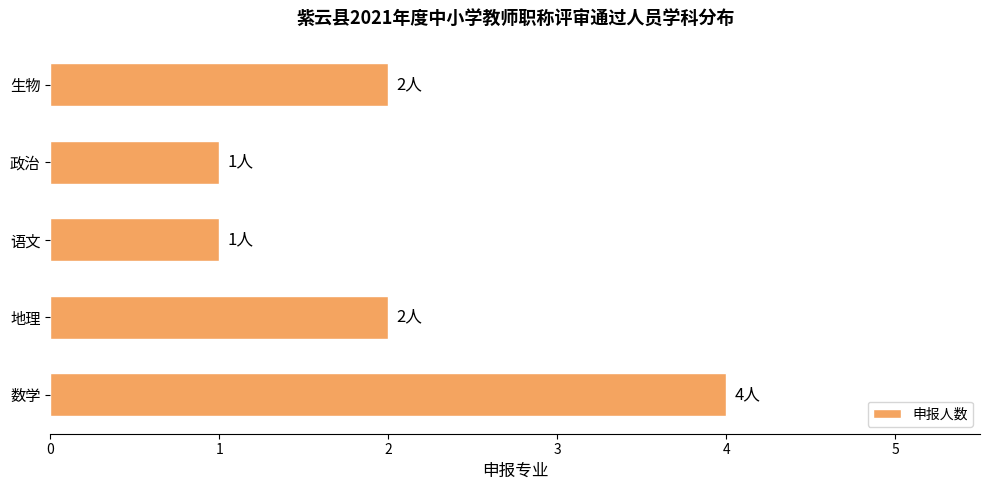

Between 语文 and 生物, which is larger?

生物